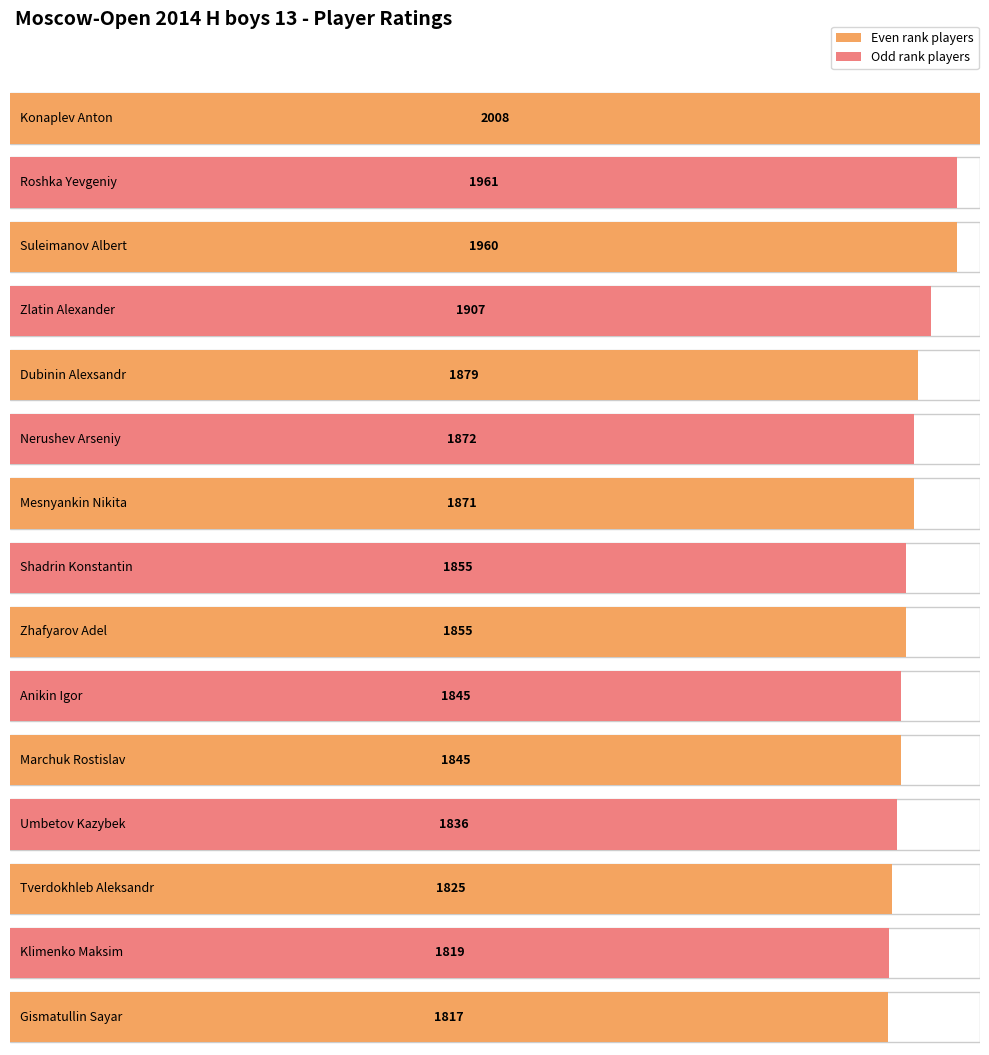

What is the change in value from Nerushev Arseniy to Anikin Igor?

-27